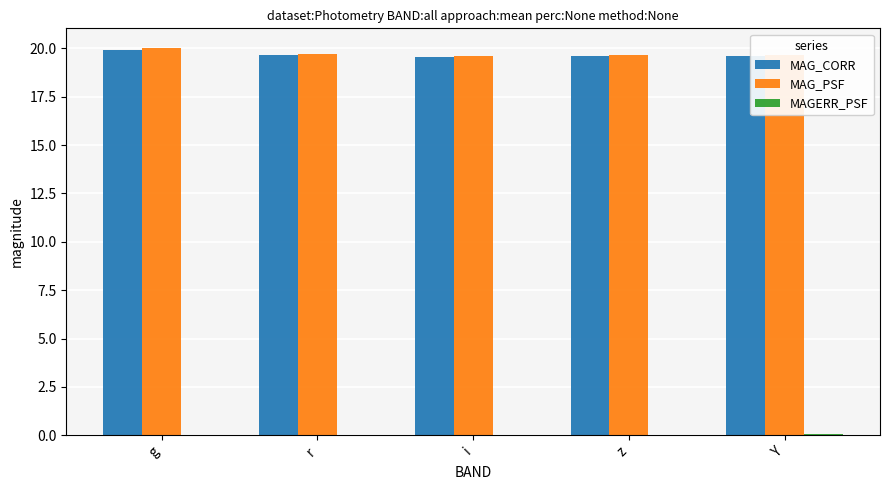

Is it true that MAG_PSF equals 8.1 at Y?

False